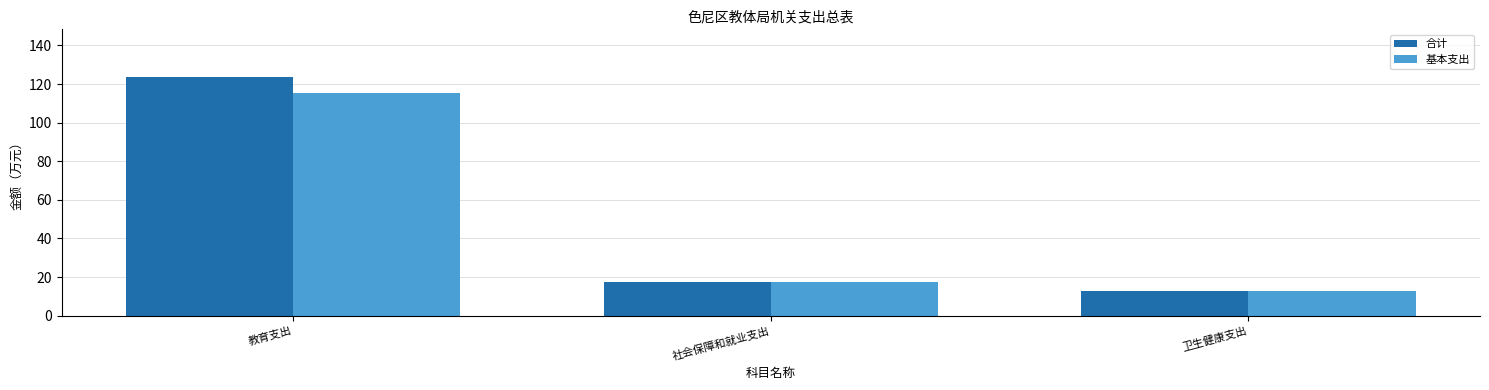

List the labels in order of 基本支出 value, smallest first.

卫生健康支出, 社会保障和就业支出, 教育支出